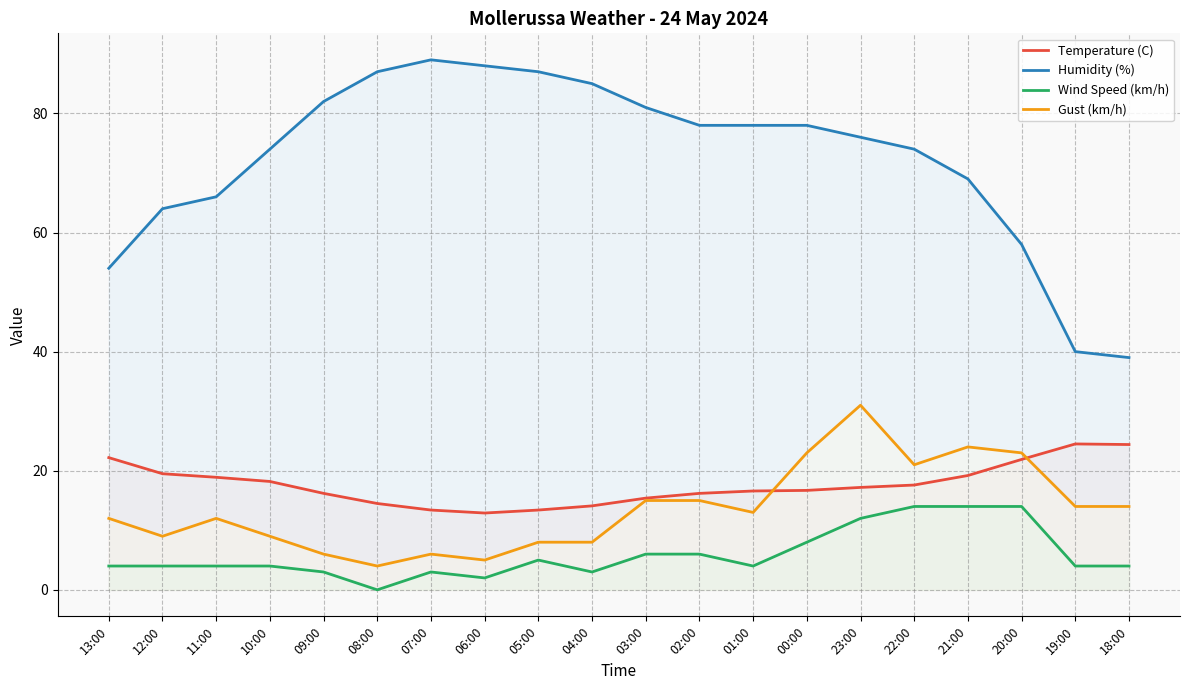

Rank the series at 09:00 from lowest to highest value.

Wind Speed (km/h), Gust (km/h), Temperature (C), Humidity (%)